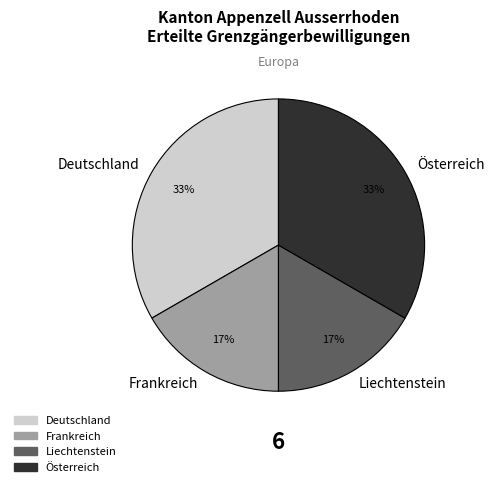

Is it true that Frankreich is 25% of the pie?

False